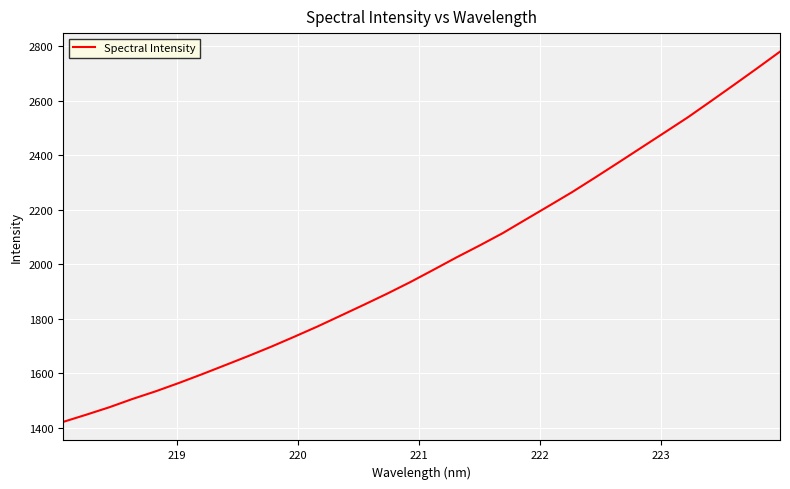

What is the maximum value shown in the chart?

2780.2